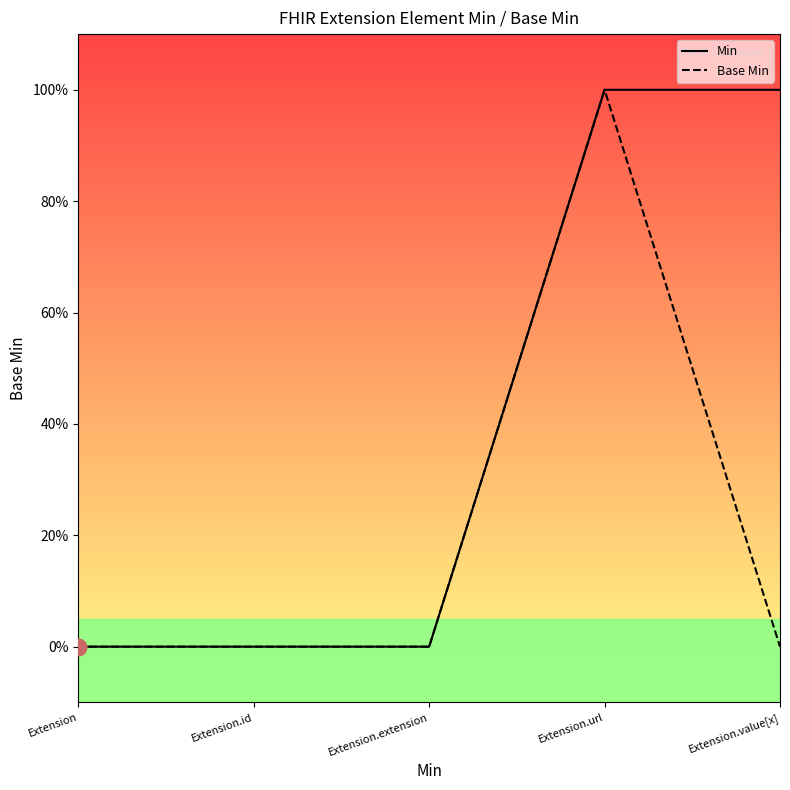

The value of Min at Extension.extension is 0. True or false?

True